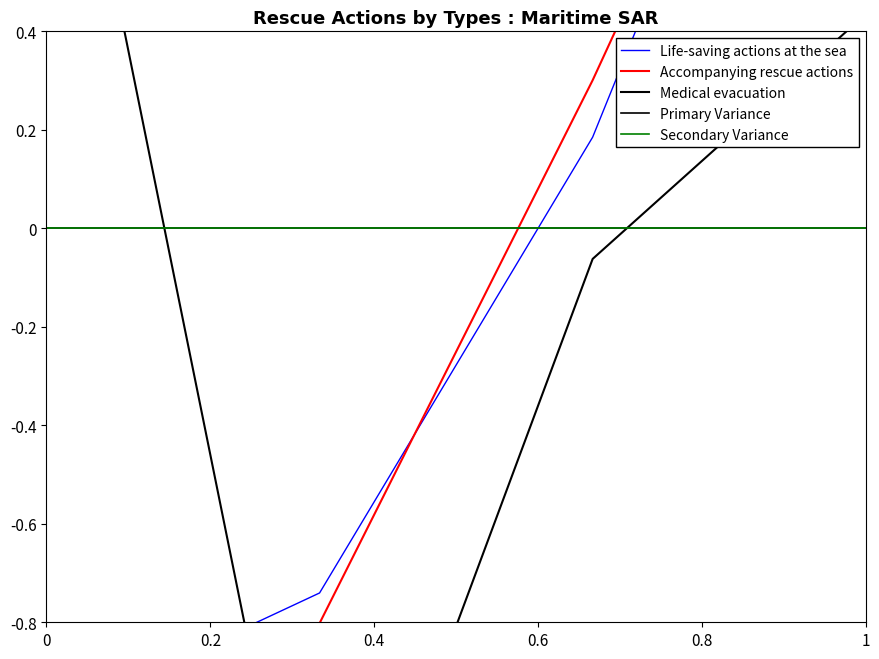

Rank the series by their average value, from lowest to highest.

Accompanying rescue actions, Medical evacuation, Life-saving actions at the sea